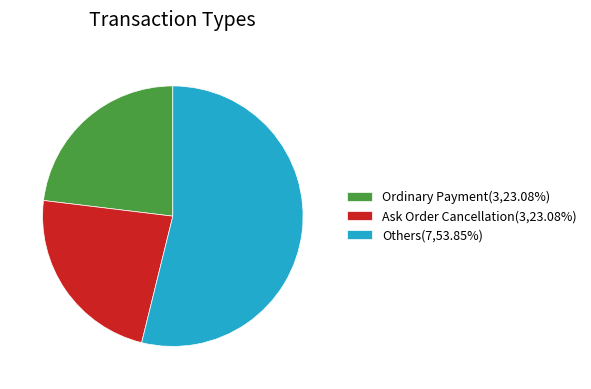

How many segments does this pie chart have?

3